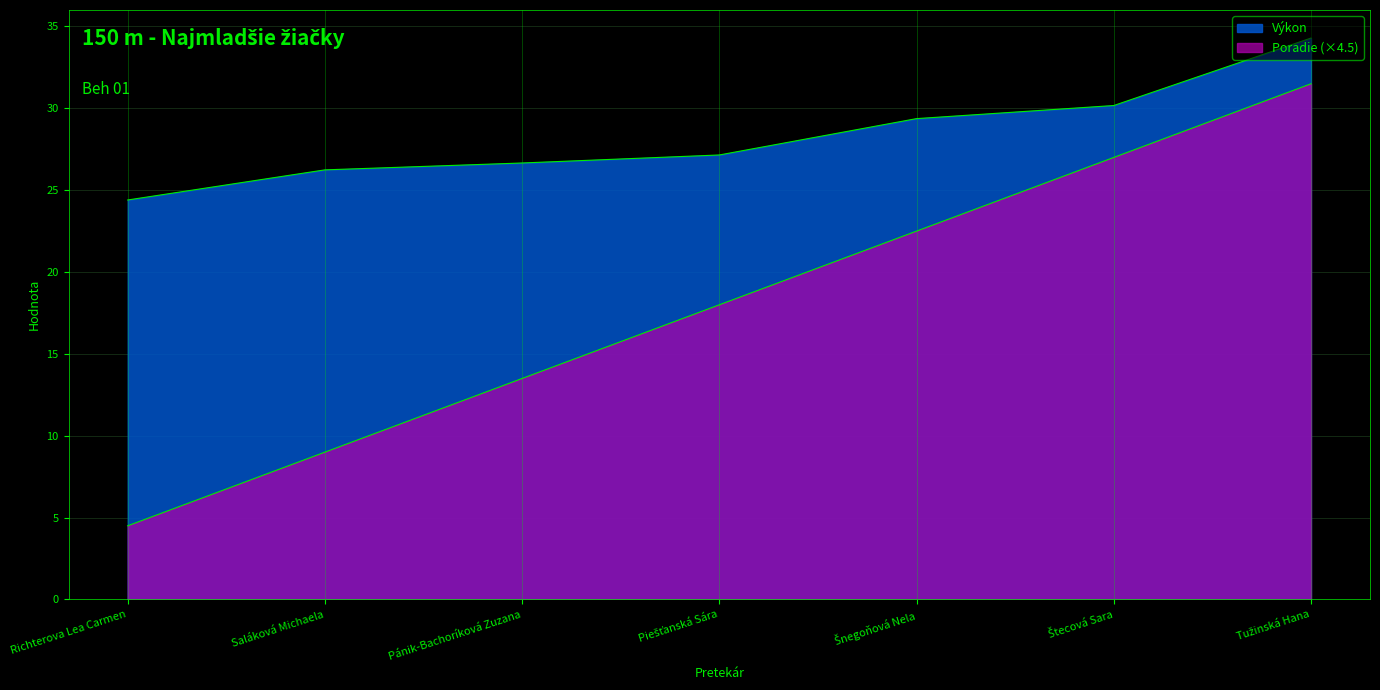

What are all the series names shown in the legend?

Poradie, Výkon